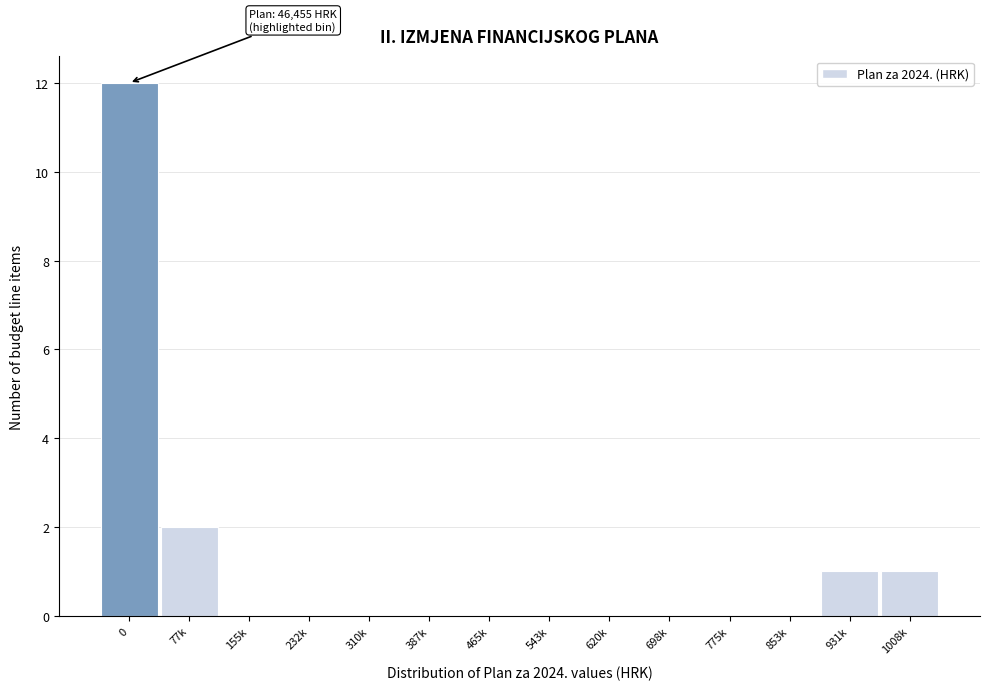

Reading left to right, list all the values displayed in this chart.

0=12	77k=2	155k=0	232k=0	310k=0	387k=0	465k=0	543k=0	620k=0	698k=0	775k=0	853k=0	931k=1	1008k=1